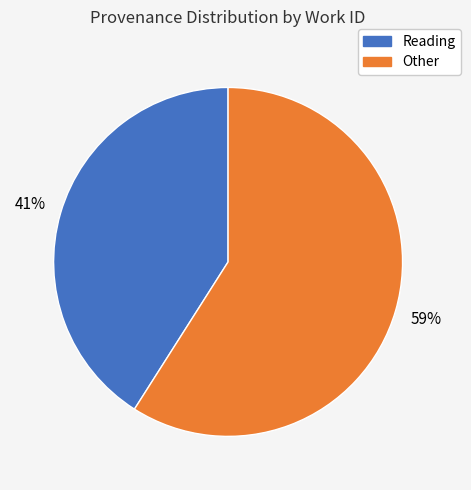

To the nearest percent, what is the average slice percentage?

50%